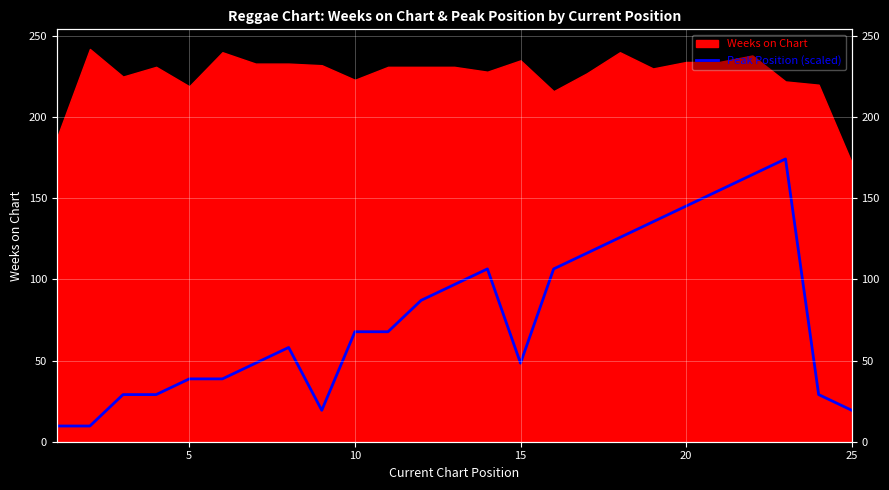

How many lines are shown in the chart?

1